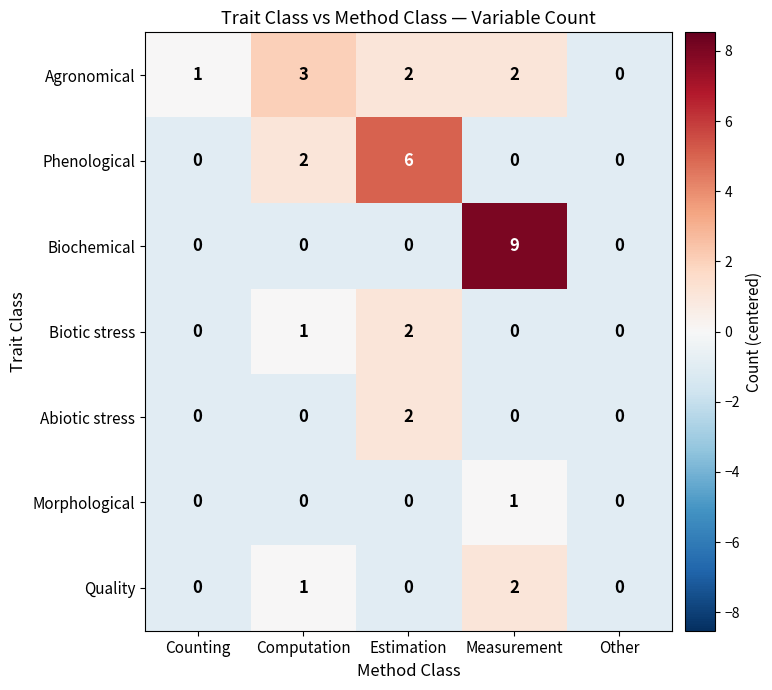

At how many categories does at least one series exceed 2?

3